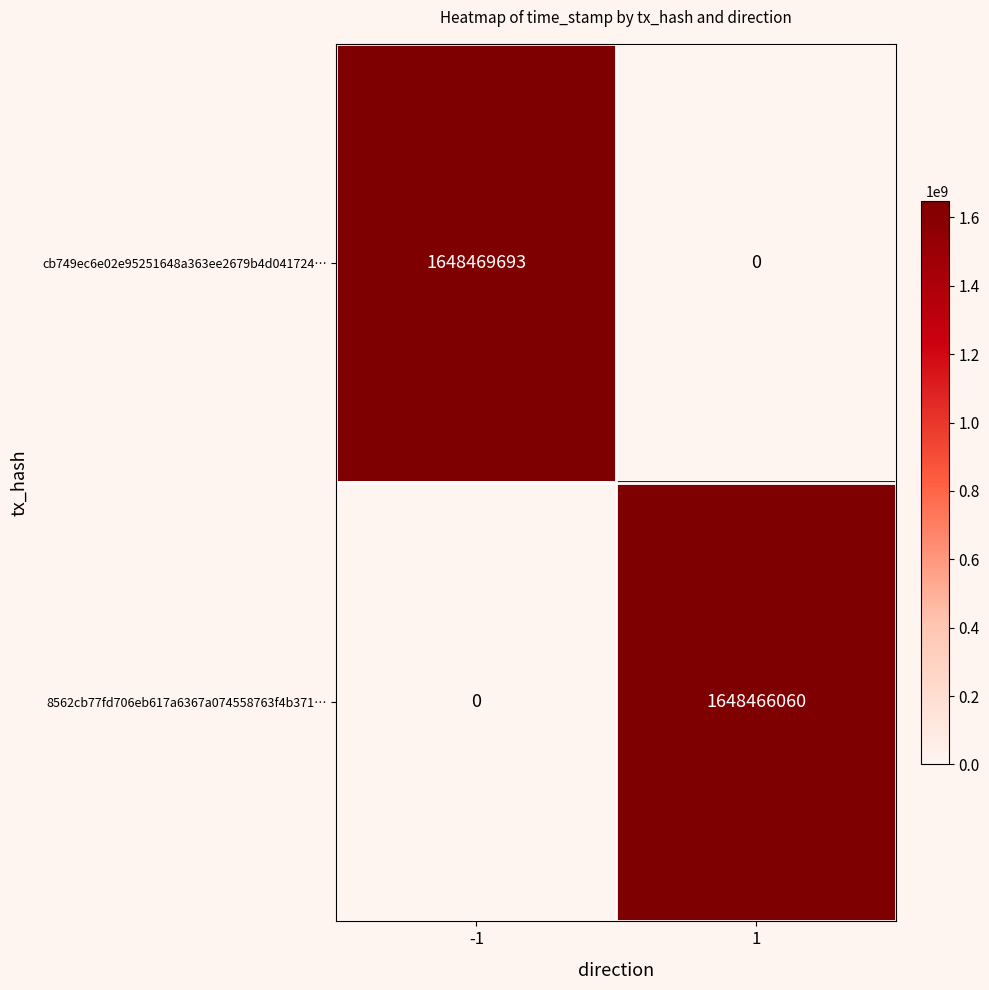

The value of 8562cb77fd706eb617a6367a074558763f4b371… at 1 is 2154230278. True or false?

False